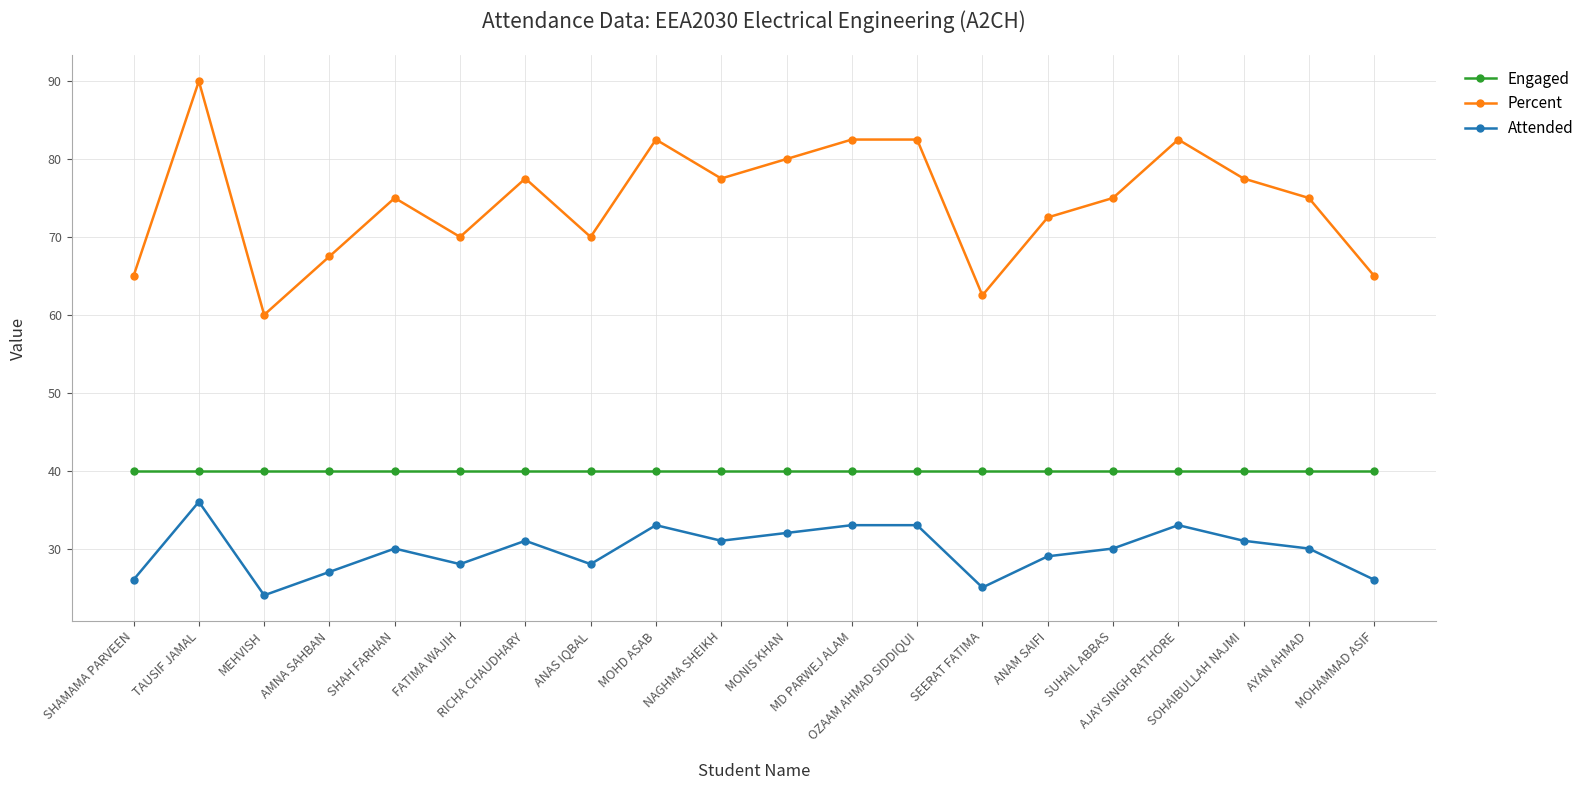

Reading left to right, transcribe all the data shown in this chart.

Engaged: 40.0	40.0	40.0	40.0	40.0	40.0	40.0	40.0	40.0	40.0	40.0	40.0	40.0	40.0	40.0	40.0	40.0	40.0	40.0	40.0
Percent: 65.0	90.0	60.0	67.5	75.0	70.0	77.5	70.0	82.5	77.5	80.0	82.5	82.5	62.5	72.5	75.0	82.5	77.5	75.0	65.0
Attended: 26.0	36.0	24.0	27.0	30.0	28.0	31.0	28.0	33.0	31.0	32.0	33.0	33.0	25.0	29.0	30.0	33.0	31.0	30.0	26.0